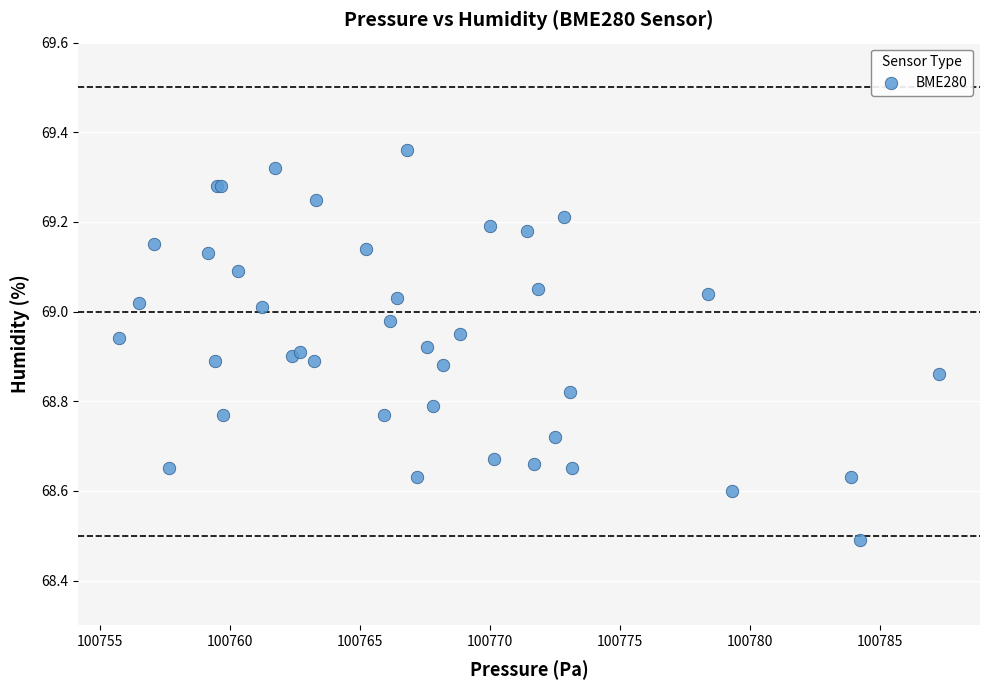

What Y value in the scatter plot is closest to 68?

68.5